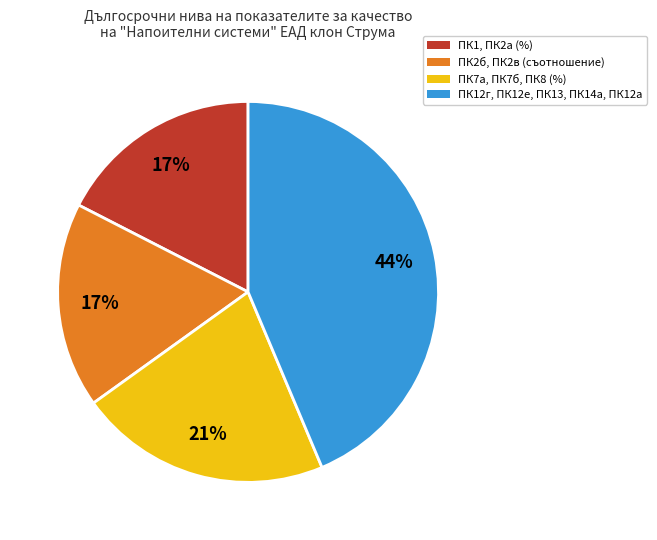

To the nearest percent, what is the average slice percentage?

25%